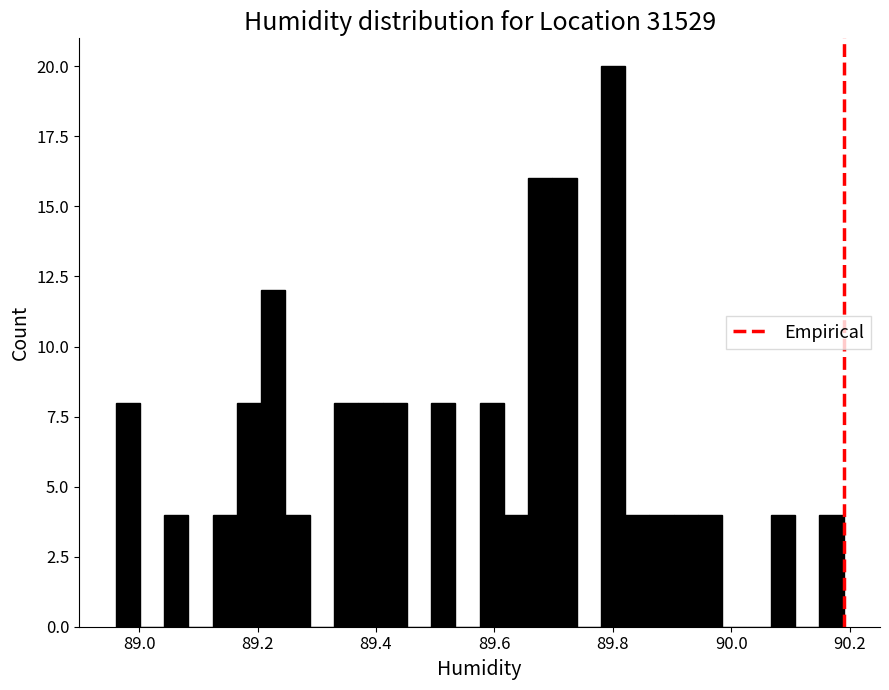

Around what value on the x-axis is the tallest bar? Give the approximate position of its centre, as read against the axis.

89.80